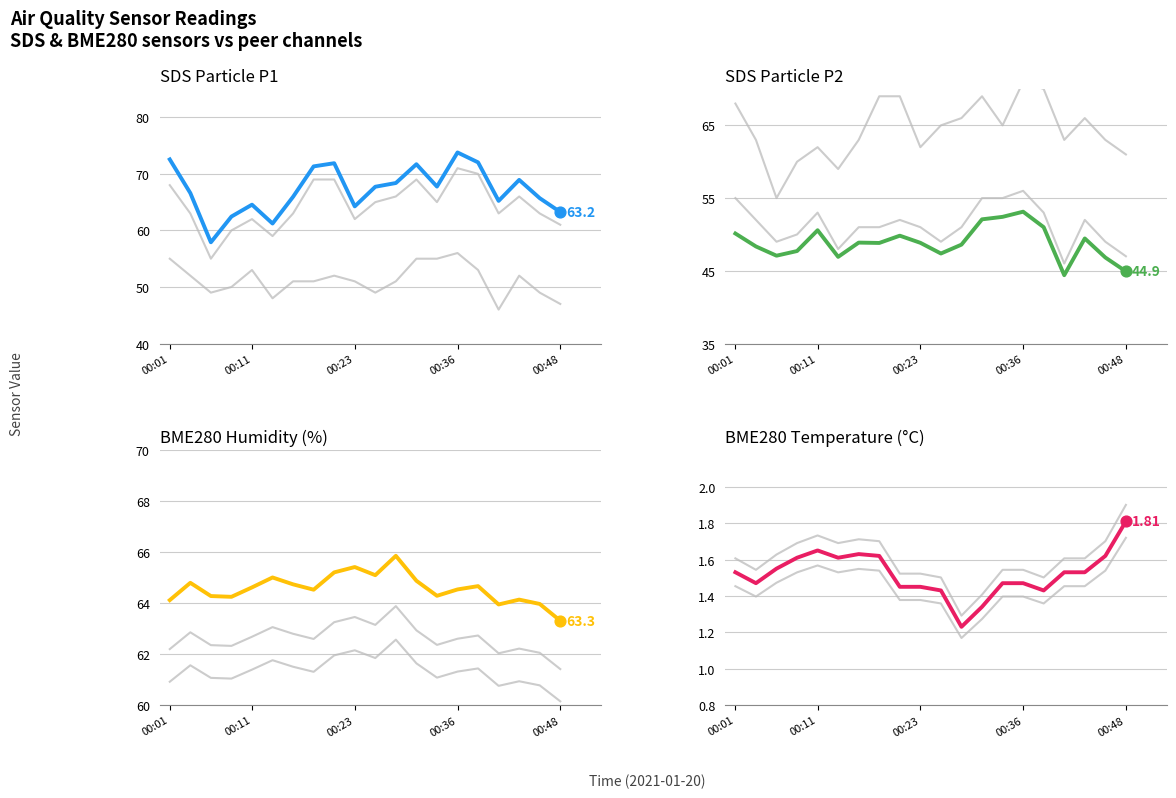

Which series reaches the minimum Y coordinate?

Peer 2